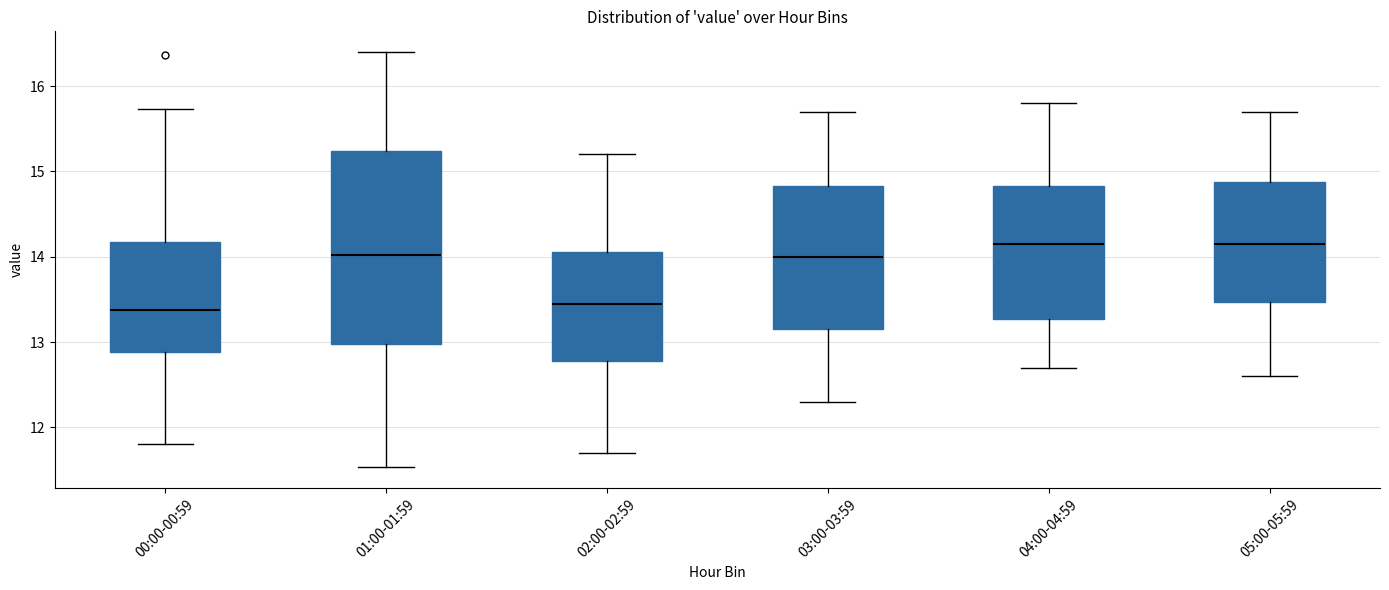

Comparing the boxes themselves (not the whiskers), which one is the tallest?

01:00-01:59